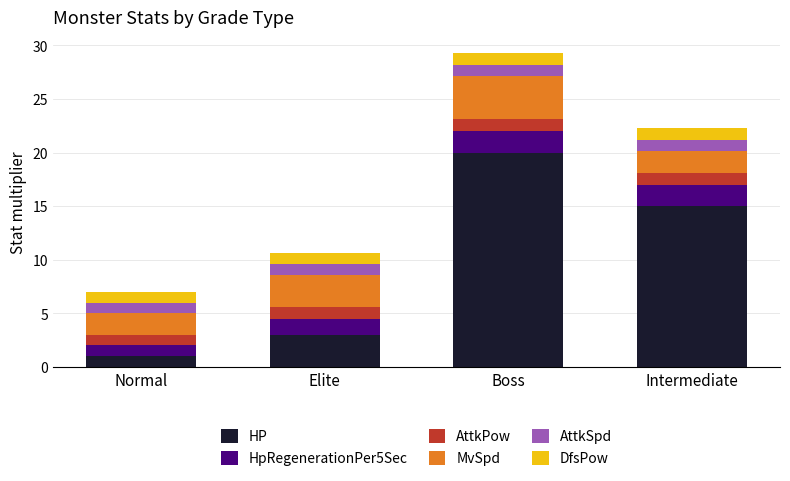

Does the chart contain stacked bars?

Yes